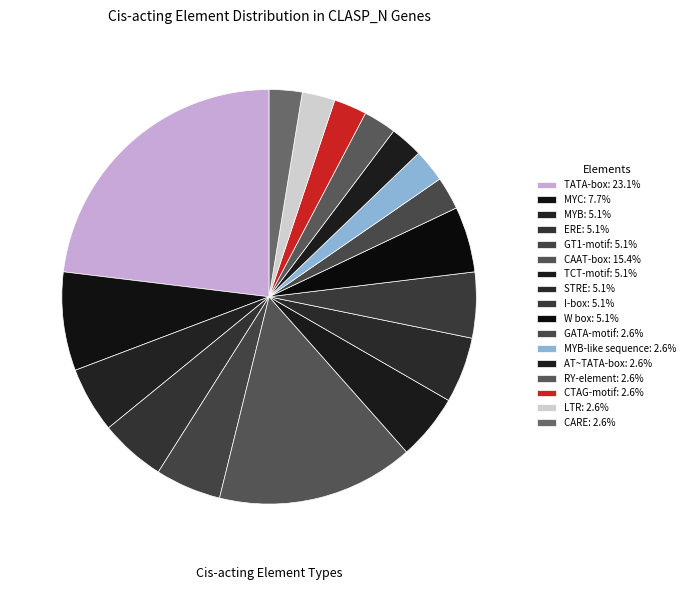

To the nearest percent, what is the average slice percentage?

6%